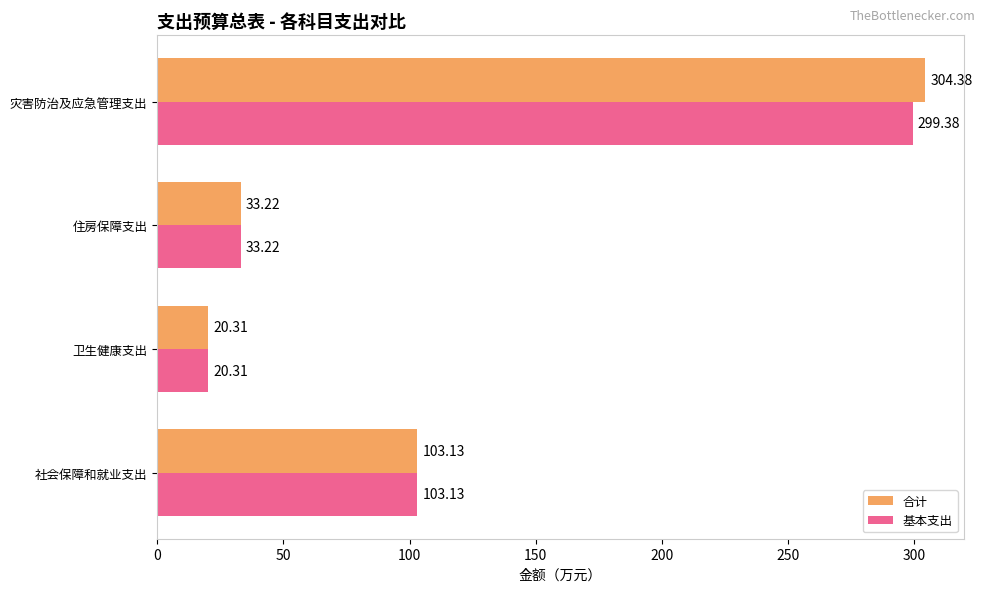

What are all the series names shown in the legend?

合计, 基本支出